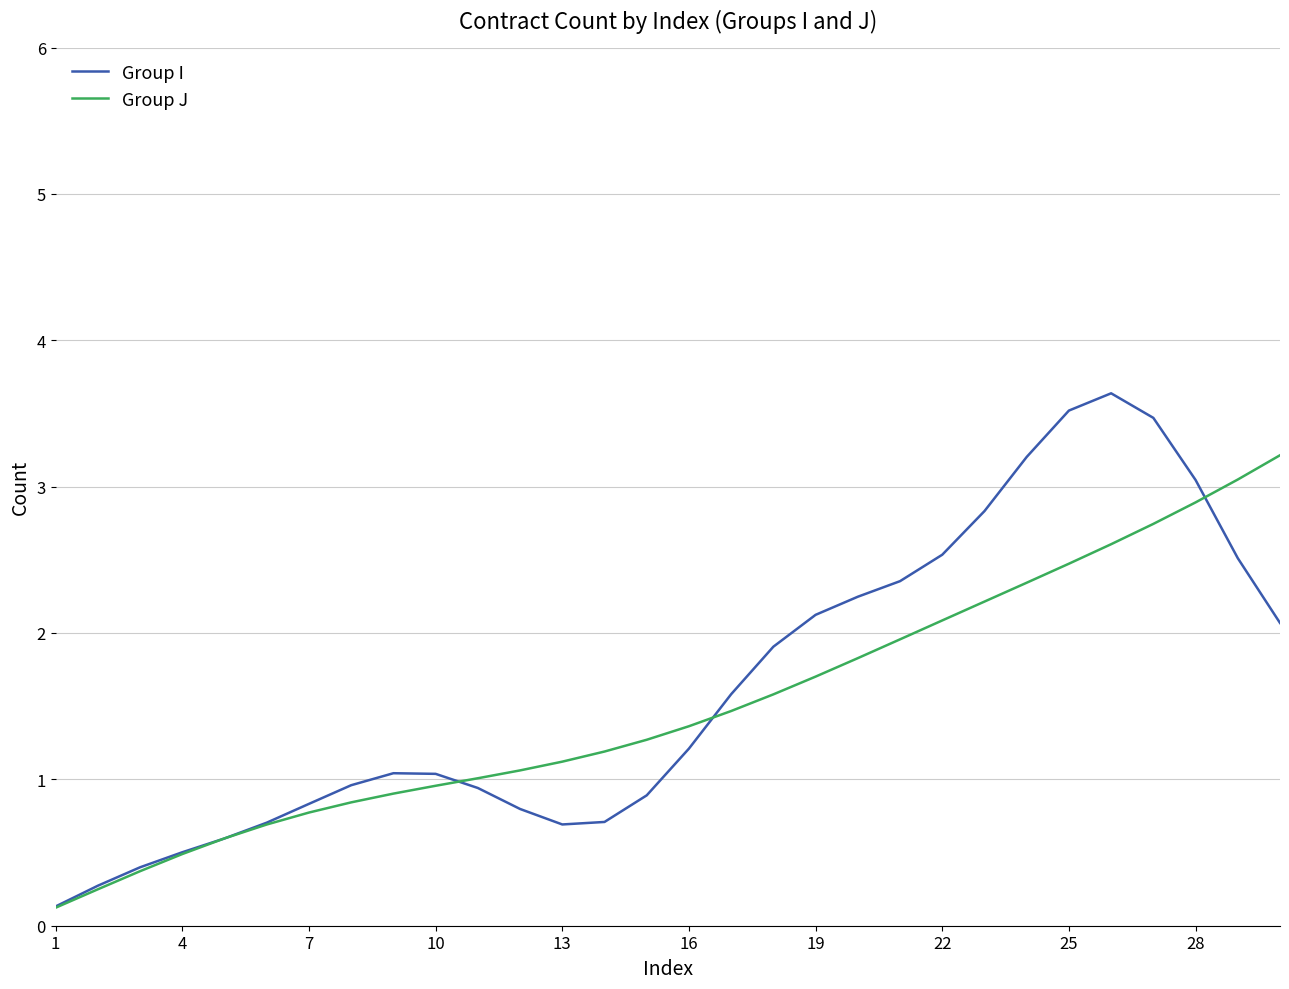

Which series has the widest spread of values?

Group I